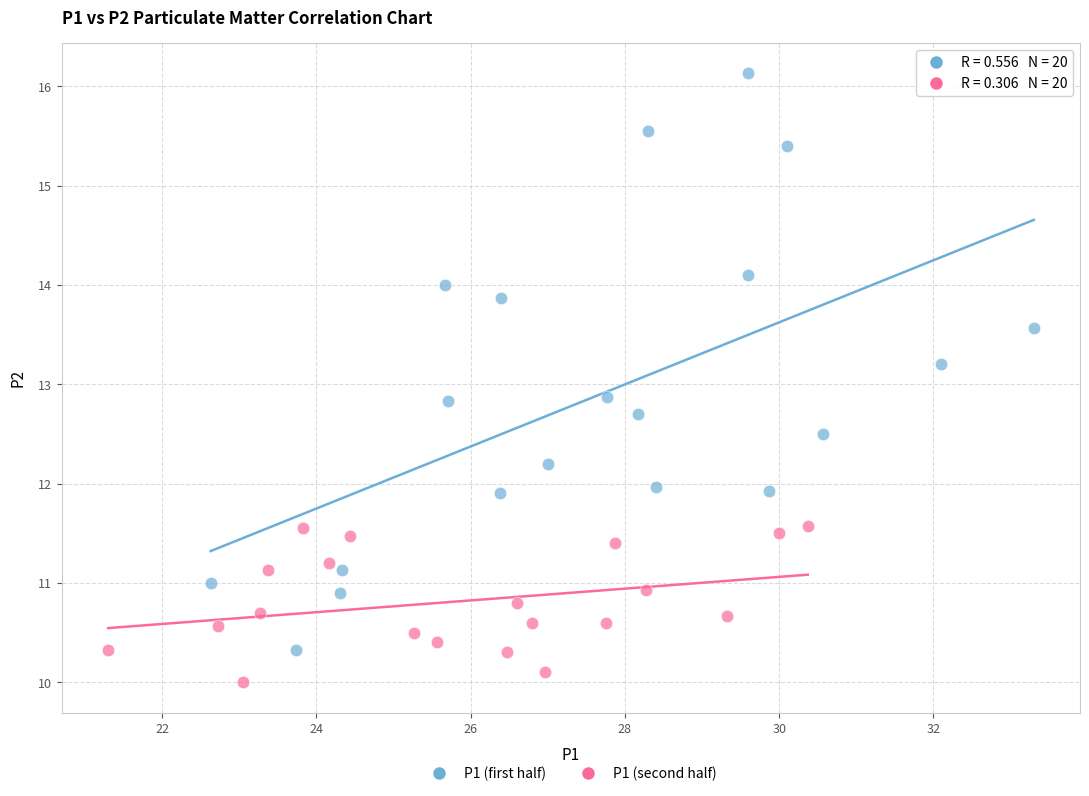

Which series contains the highest Y value?

P1 (first half)